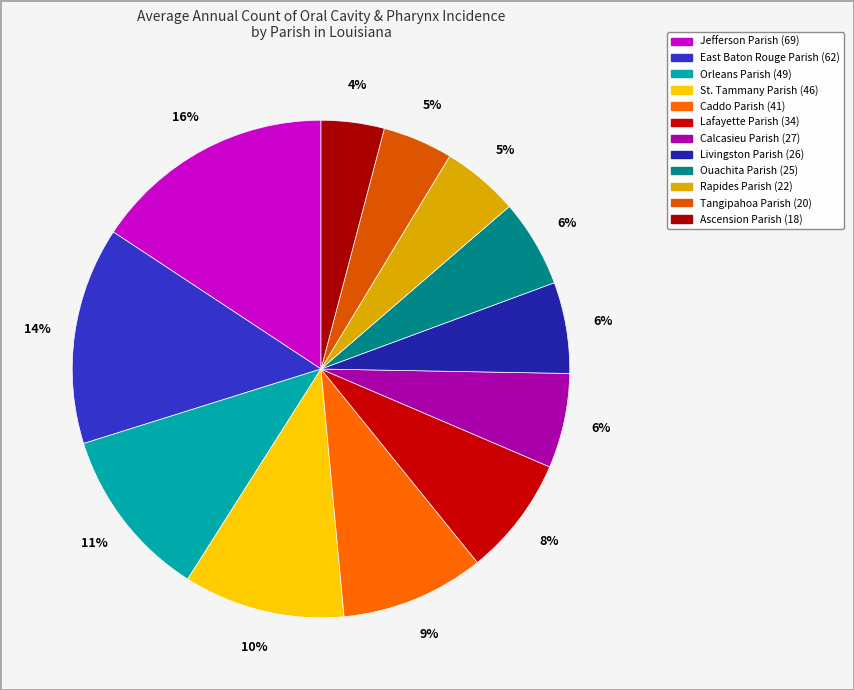

To the nearest percent, what portion does Tangipahoa Parish represent?

5%